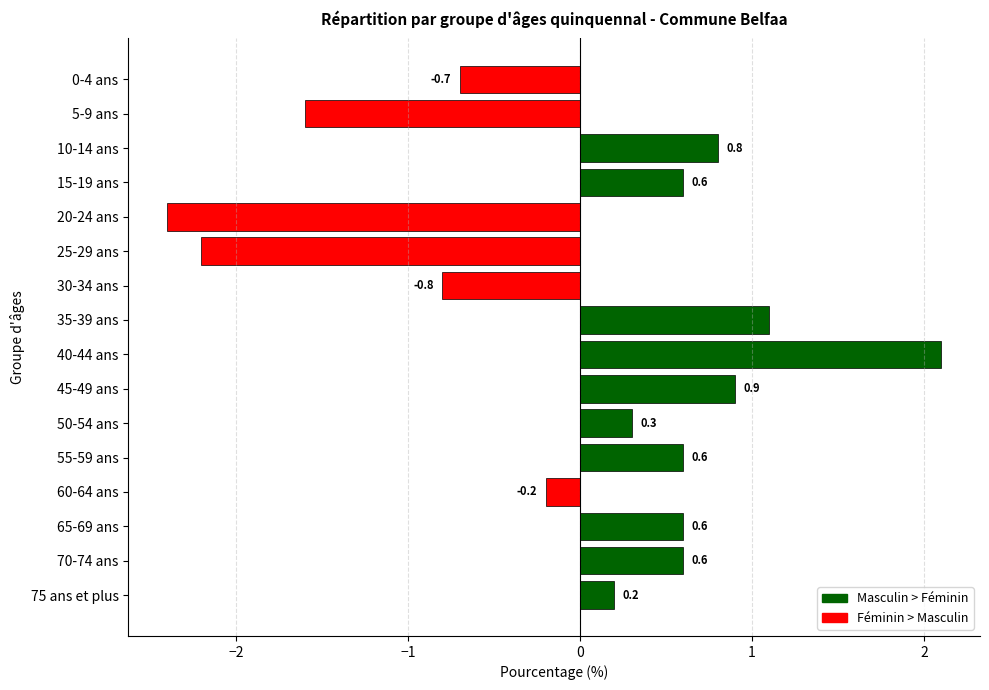

What is the difference between the values at 70-74 ans and 40-44 ans?

1.5